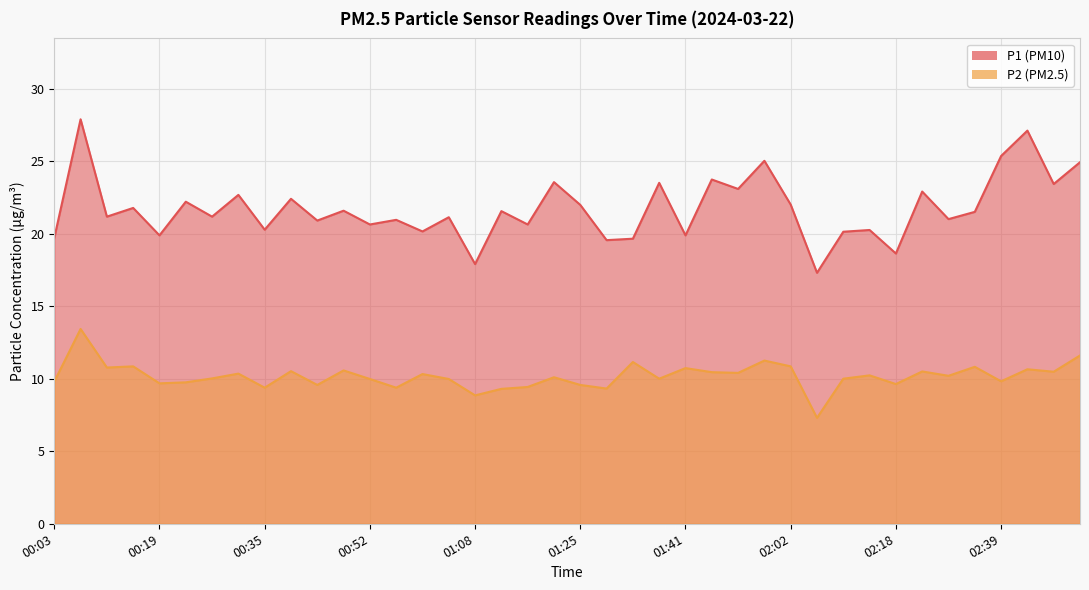

True or false: P1 and P2 intersect in this chart.

False